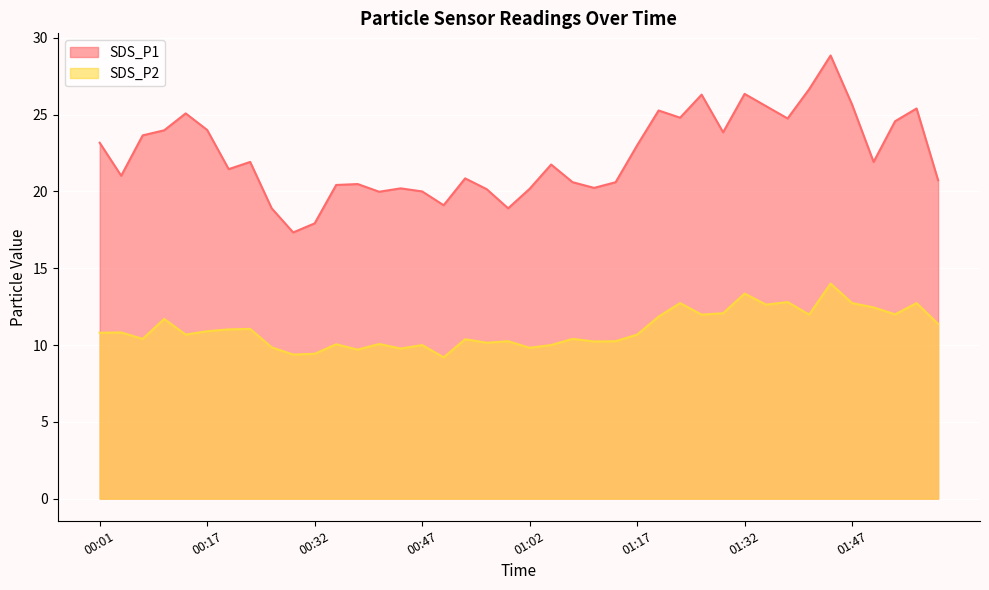

Which label corresponds to the smallest value in the chart?

00:50